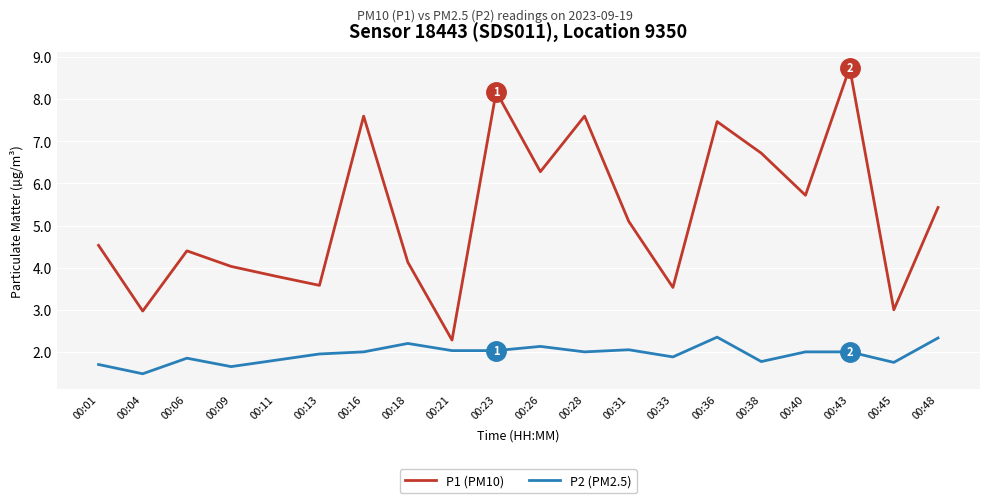

At which label is P1 (PM10) closest to 5?

00:31